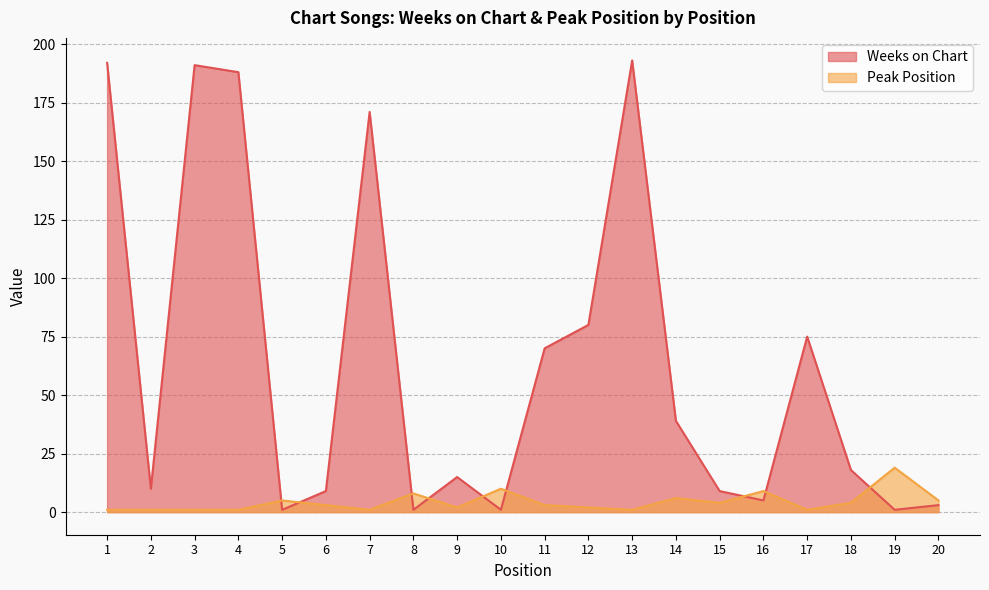

At 11, list the series in order from smallest to largest.

Peak Position, Weeks on Chart